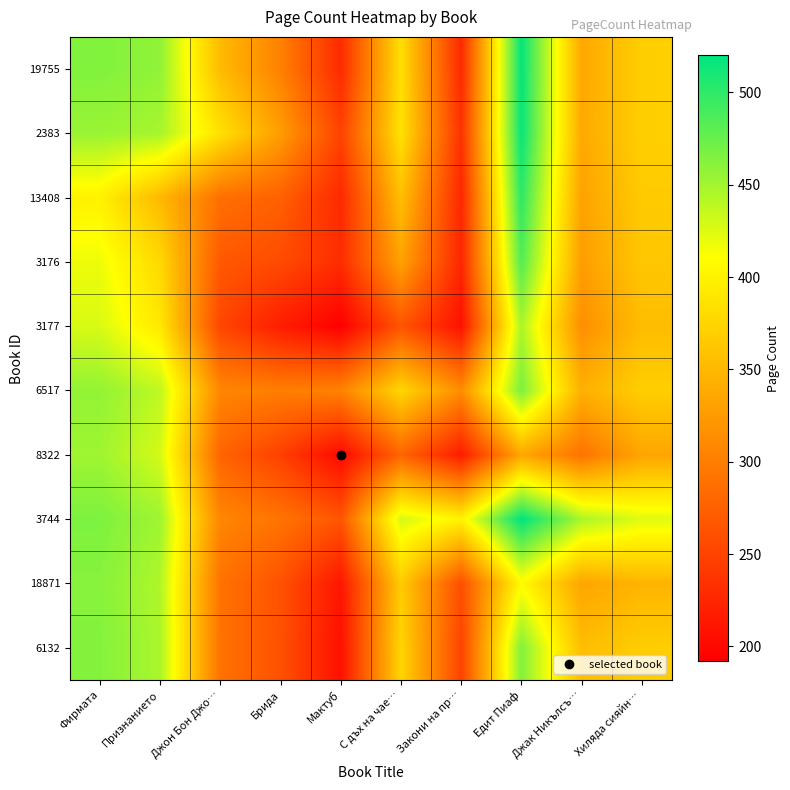

At how many categories does at least one series exceed 201?

10